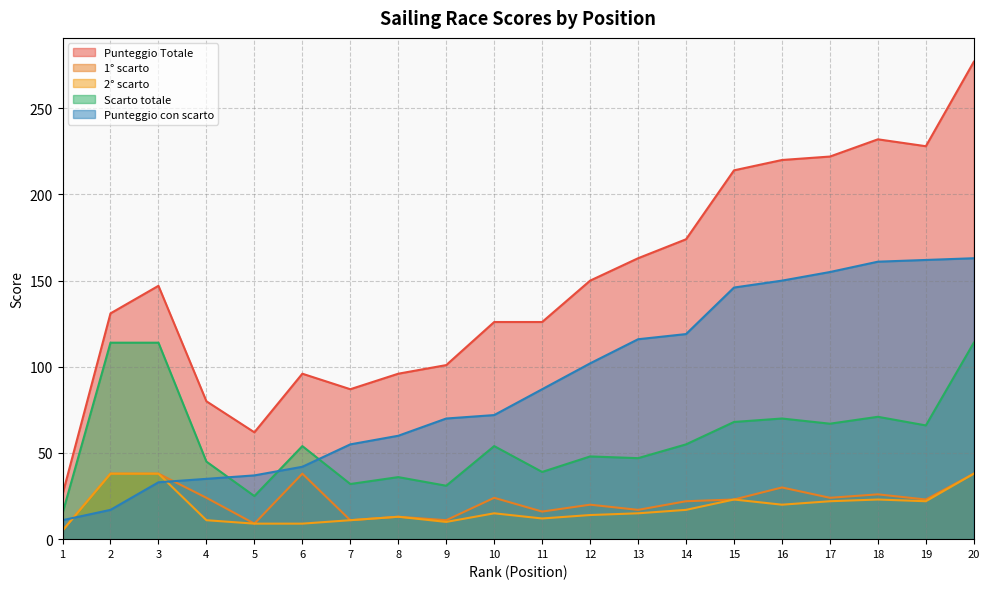

What value does the Punteggio con scarto series have at 17, to the nearest 10?

160